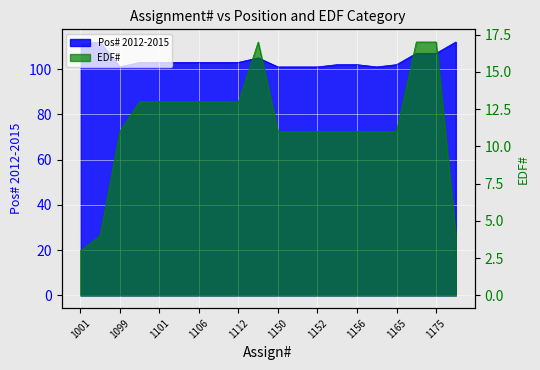

Which series has the largest total across all categories?

Pos# 2012-2015